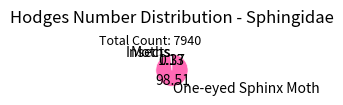

Count the number of slices in the pie.

3